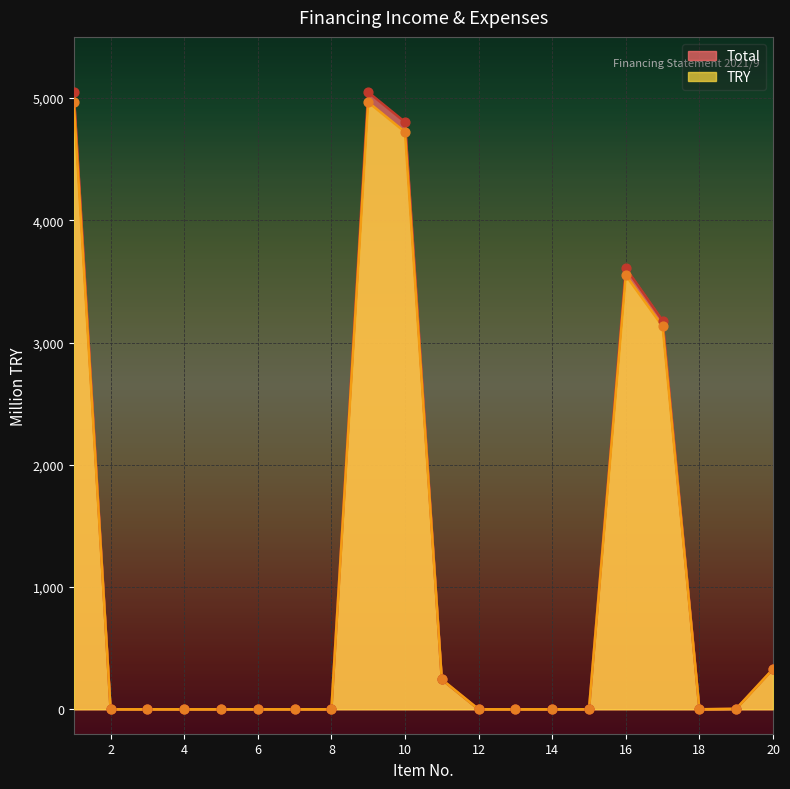

Which series has the largest total across all categories?

Total